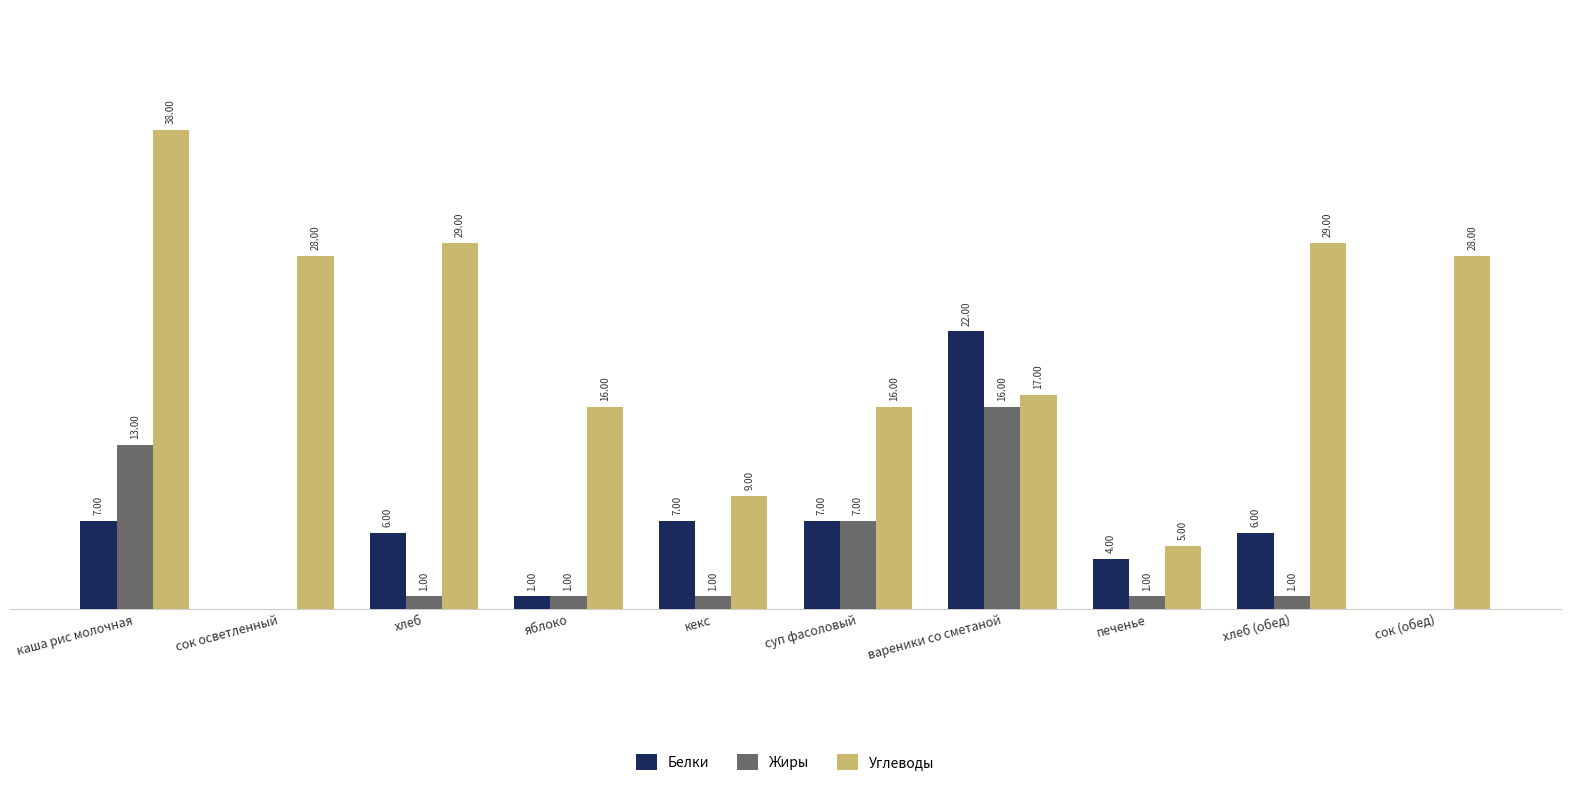

At which label does Углеводы first exceed 28?

каша рис молочная